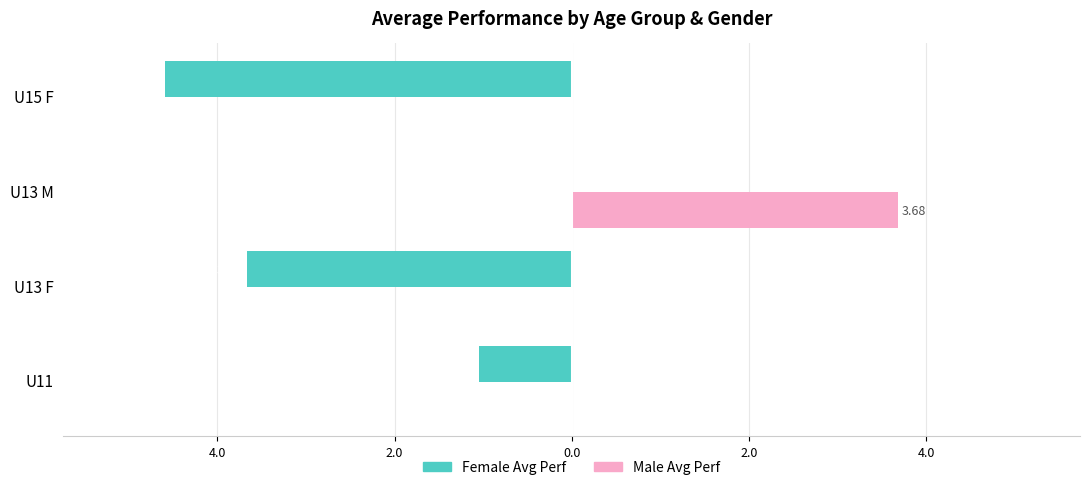

What are all the series names shown in the legend?

Female Avg Perf, Male Avg Perf